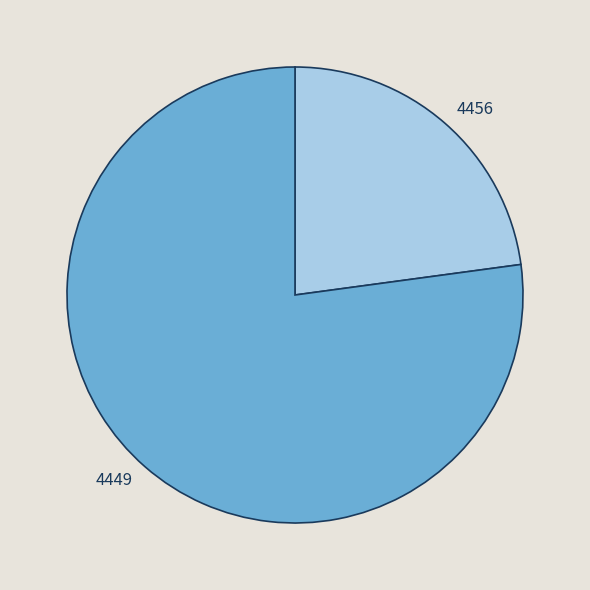

Is there a majority slice in this chart?

Yes